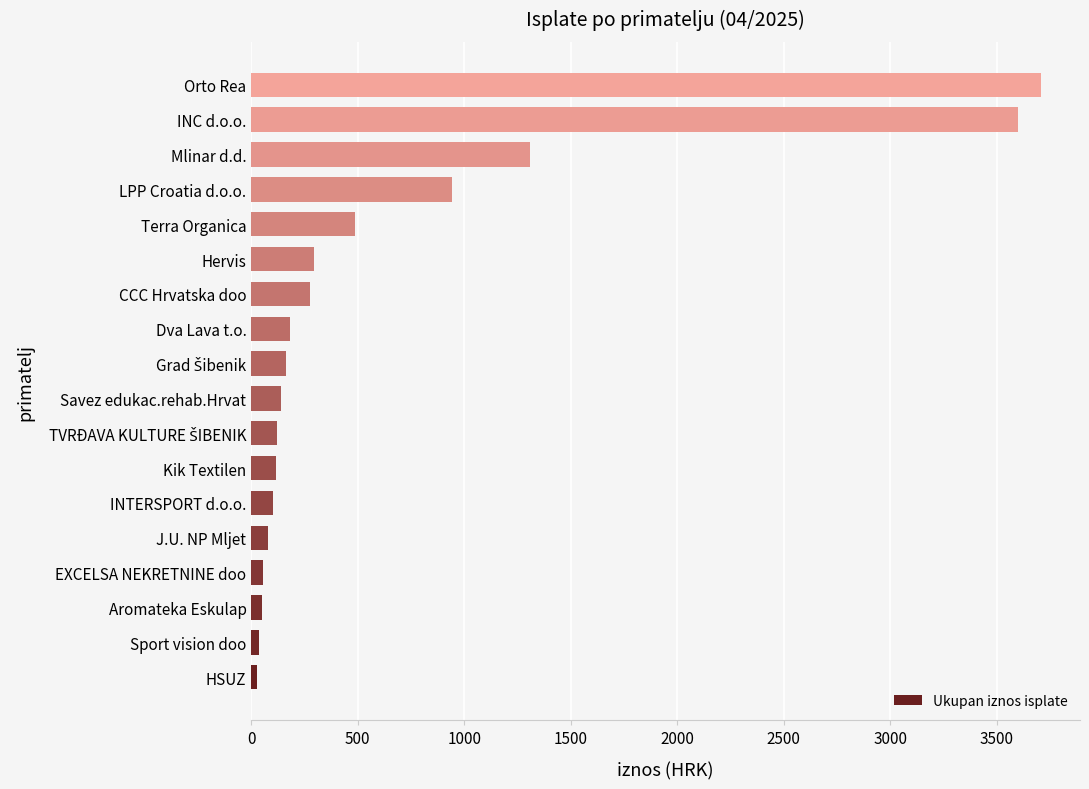

Count the number of data series in this chart.

1